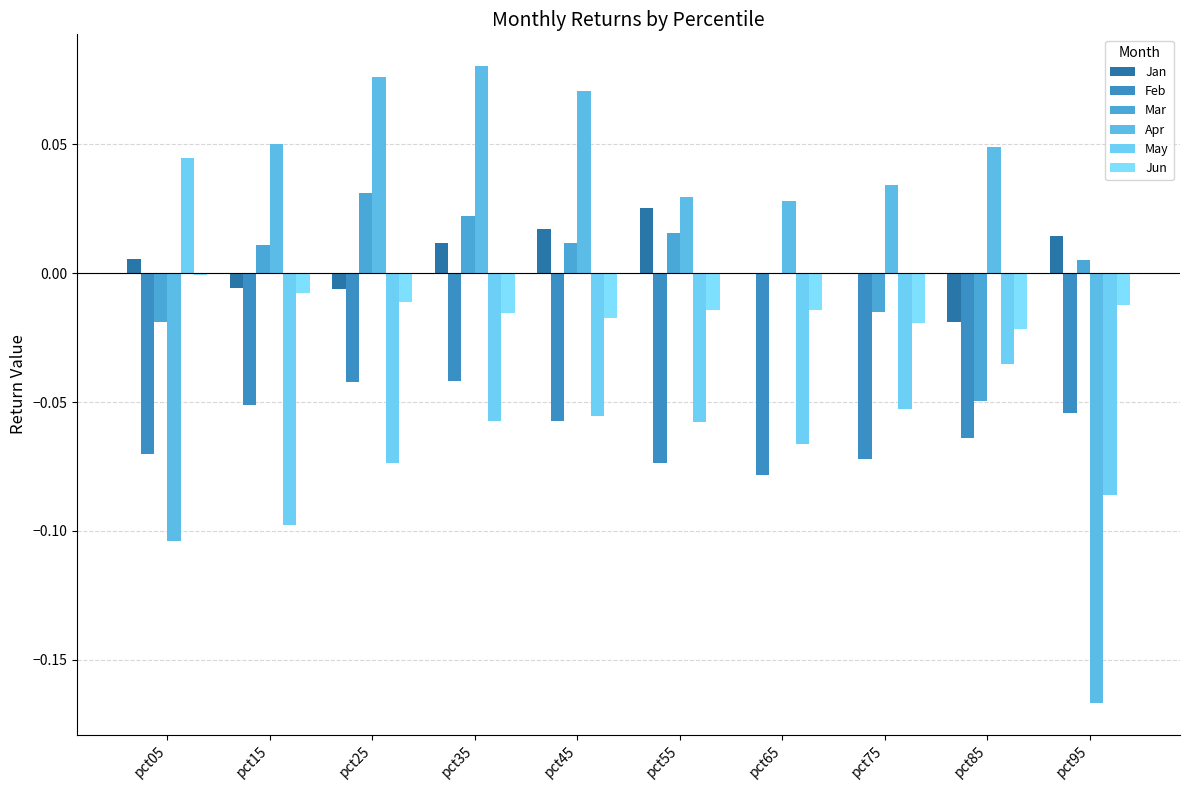

Which category has the highest value in the Mar series?

pct25